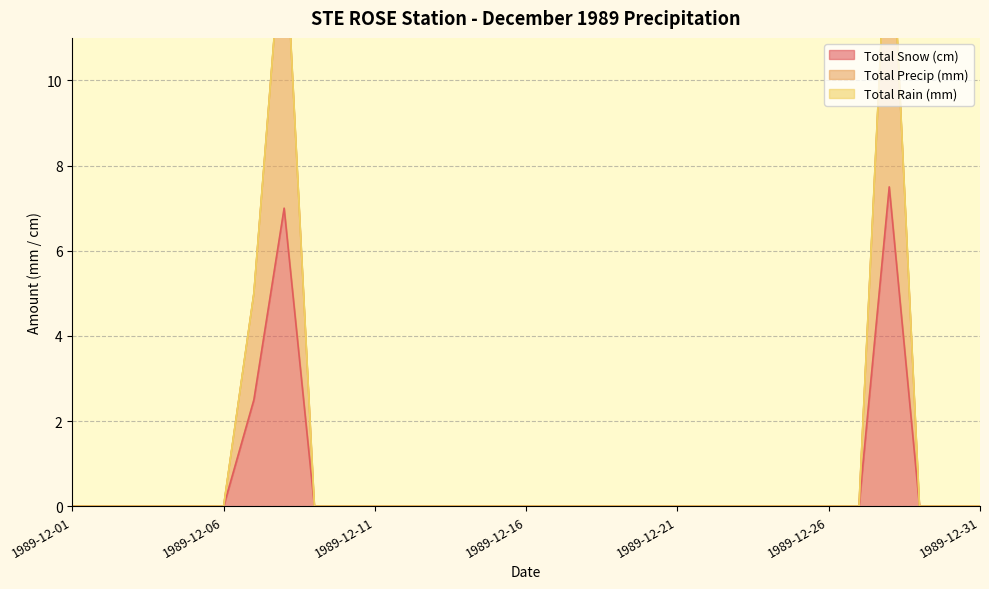

What is the difference between the maximum and second lowest values in the Total Snow (cm) series?

7.5